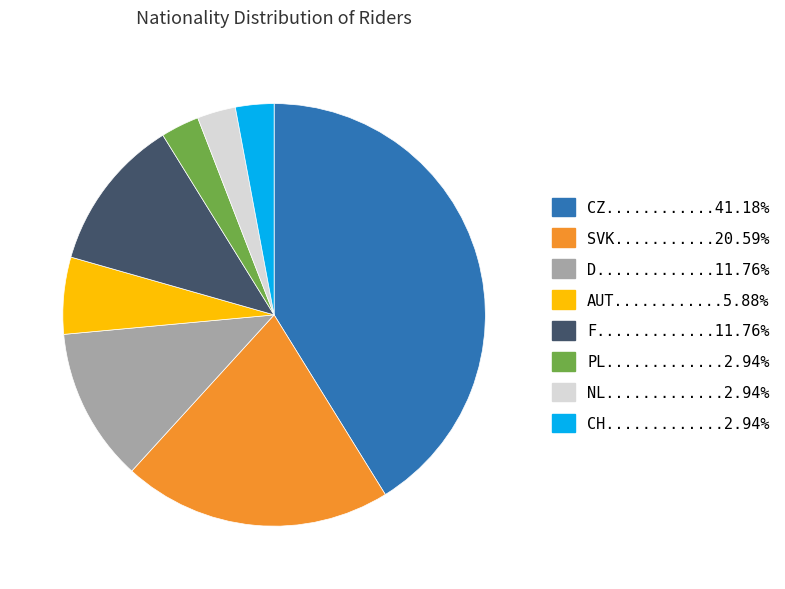

Does any single category account for the majority?

No